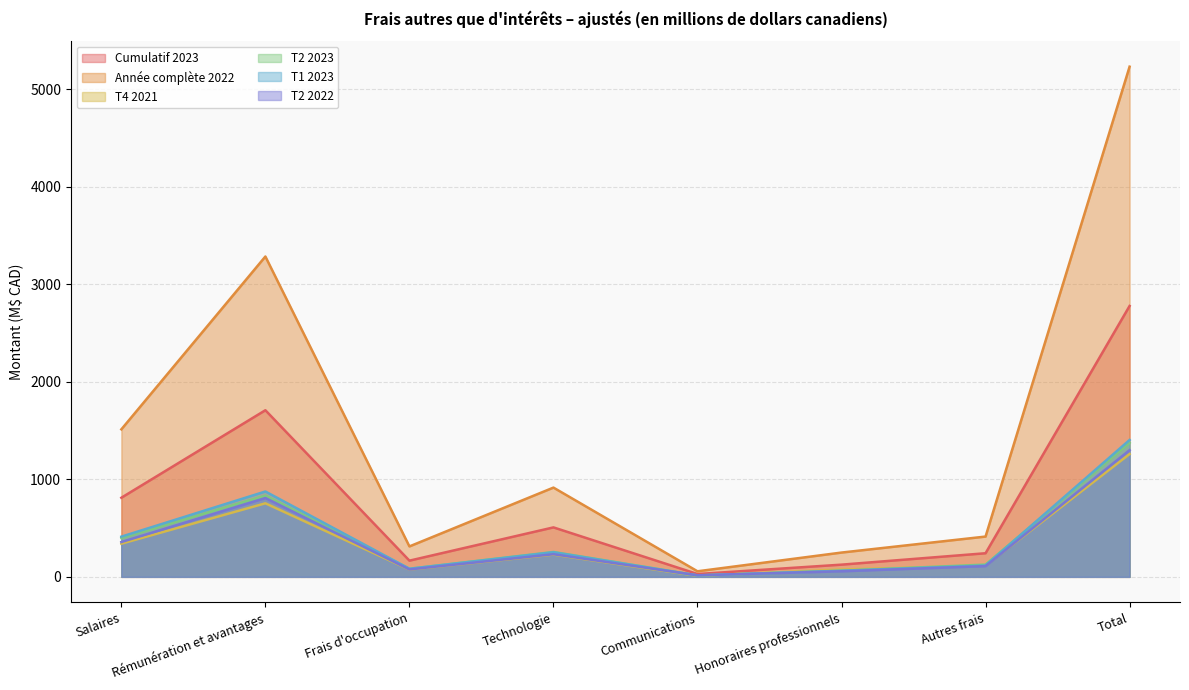

Between Frais d'occupation and Communications, which is larger?

Frais d'occupation